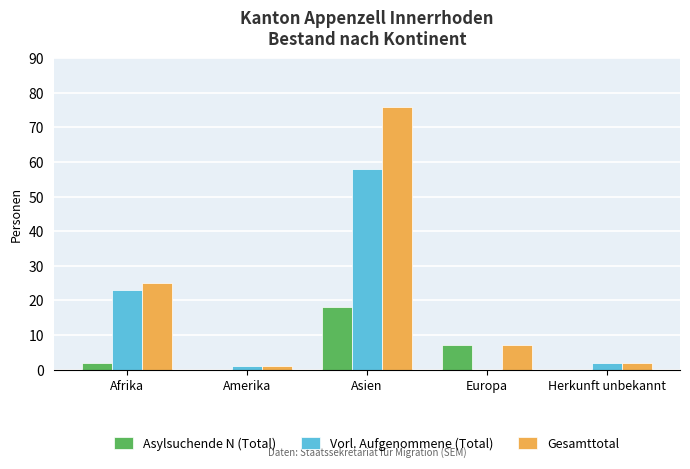

Which category has the highest value in the Vorl. Aufgenommene (Total) series?

Asien